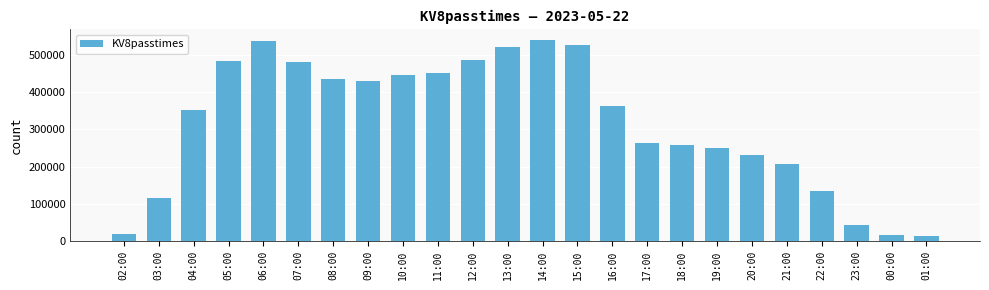

At which label does the data first exceed 362844?

05:00